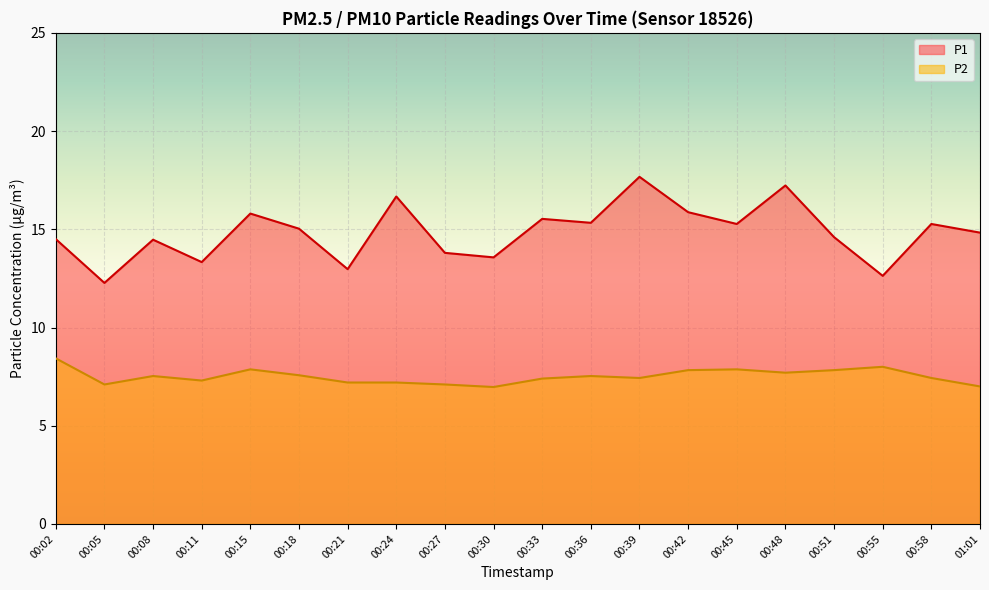

At which label is P1 closest to 14?

00:27